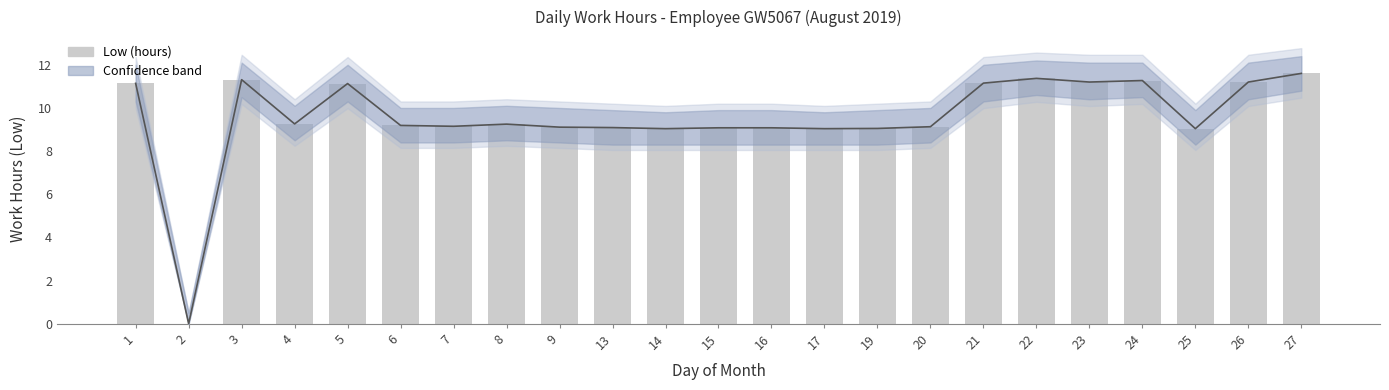

At which label does the data first exceed 9?

1